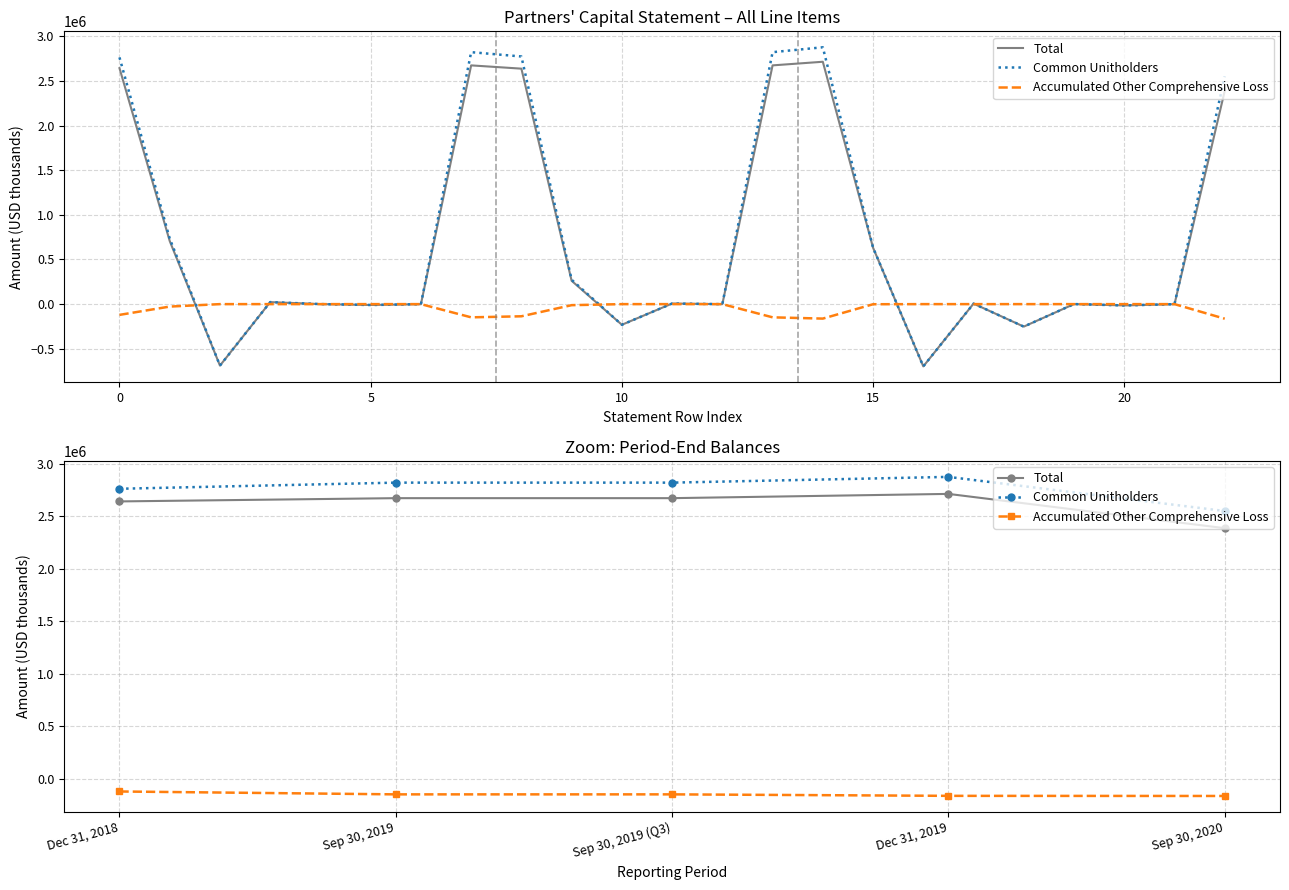

Which series has the widest spread of values?

Total